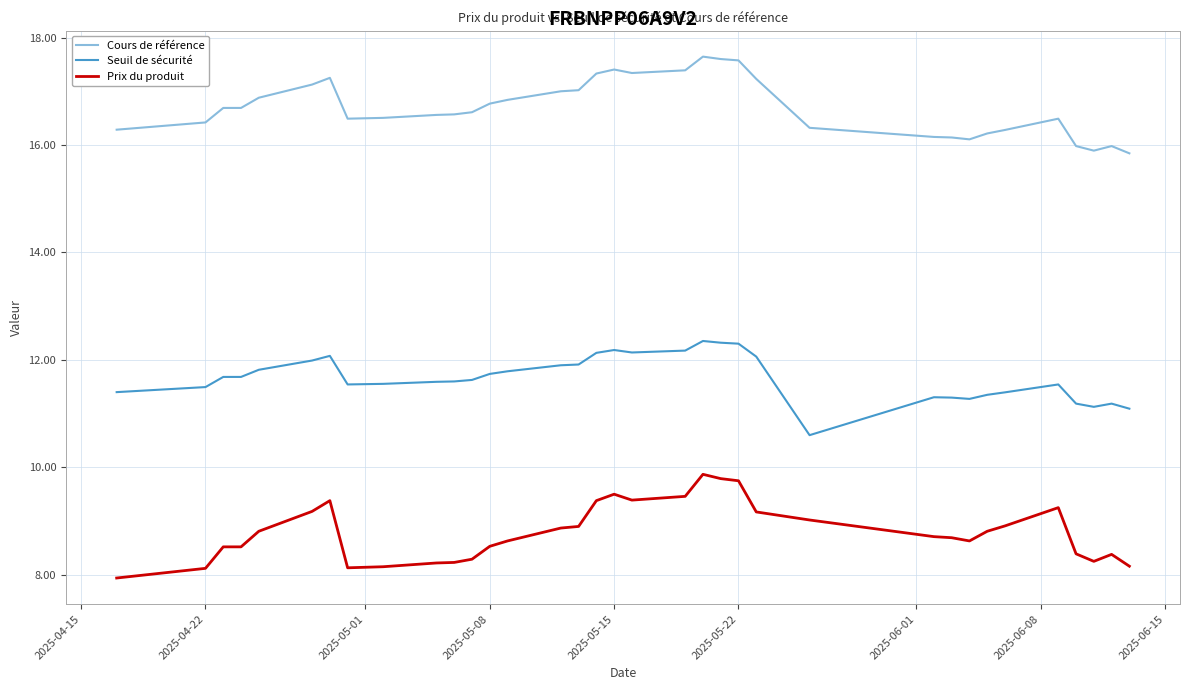

Does the chart have visible grid lines?

Yes